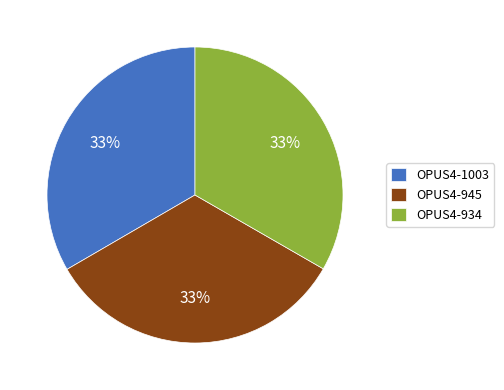

Count the number of slices in the pie.

3